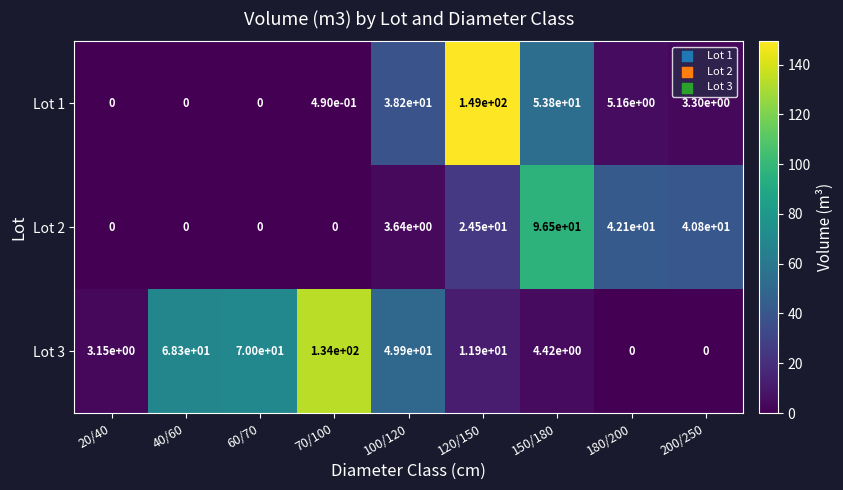

The value of Lot 1 at 180/200 is 6.8. True or false?

False